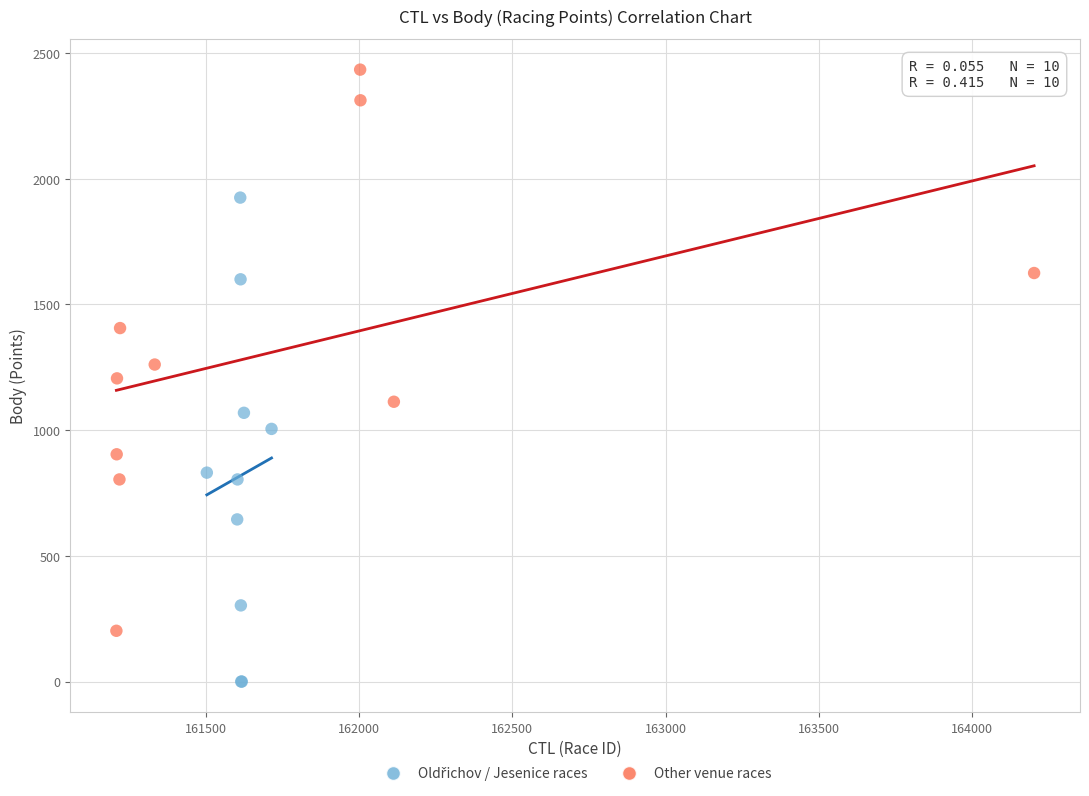

Which series contains the highest Y value?

Other venue races